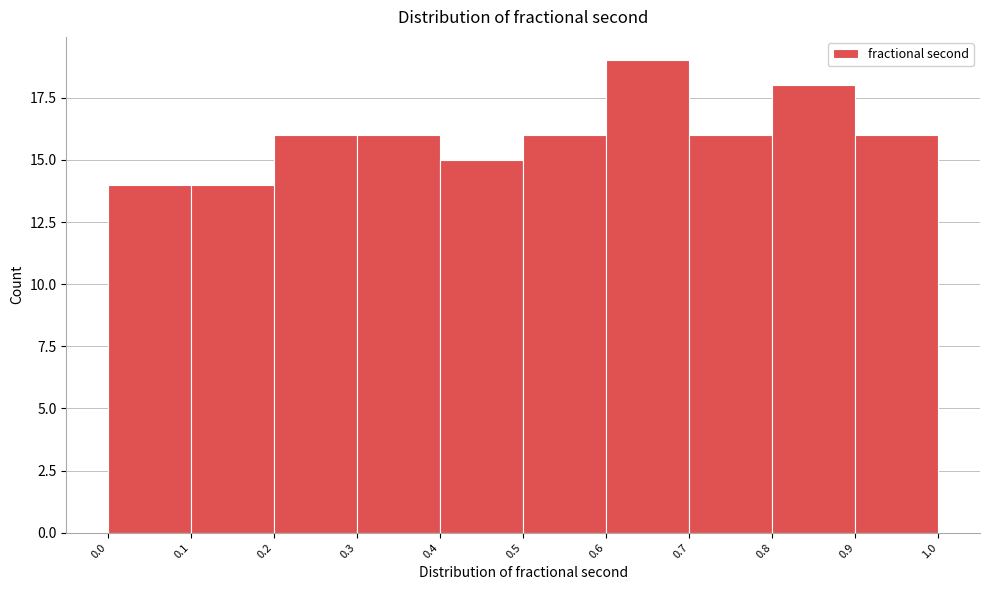

Reading left to right, transcribe this chart: for each bar, give the range it covers on the x-axis and its height. The values are not printed on the chart, so give them approximately, as read against the axis.

0.0 to 0.1: 14
0.1 to 0.2: 14
0.2 to 0.3: 16
0.3 to 0.4: 16
0.4 to 0.5: 15
0.5 to 0.6: 16
0.6 to 0.7: 19
0.7 to 0.8: 16
0.8 to 0.9: 18
0.9 to 1.0: 16